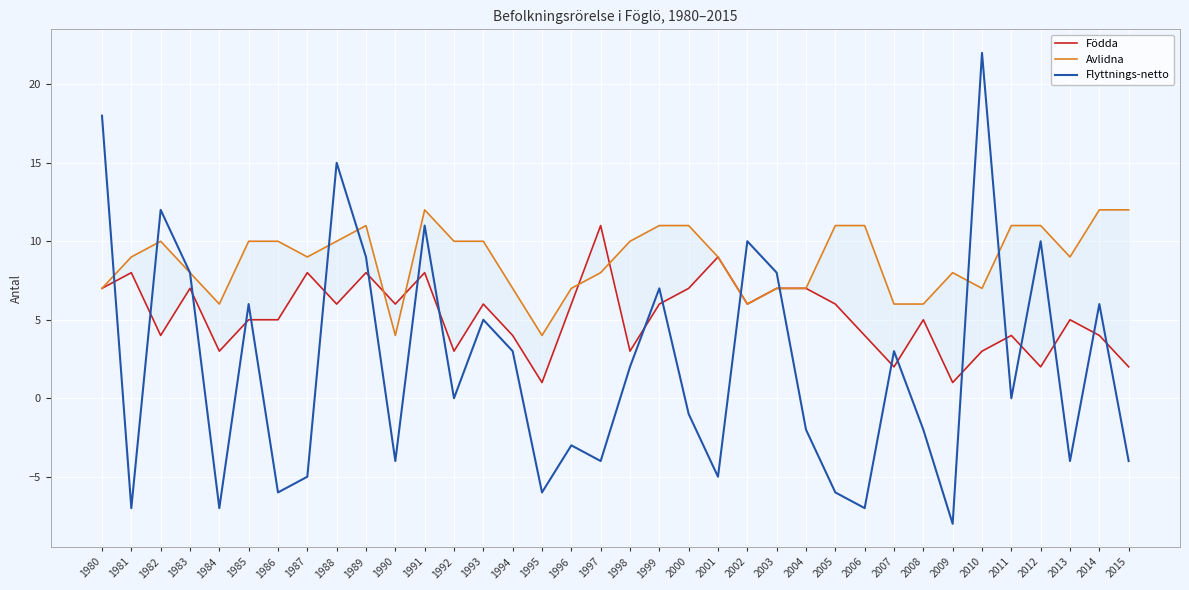

Between which two adjacent categories do Flyttnings-netto and Avlidna first intersect?

1980 and 1981